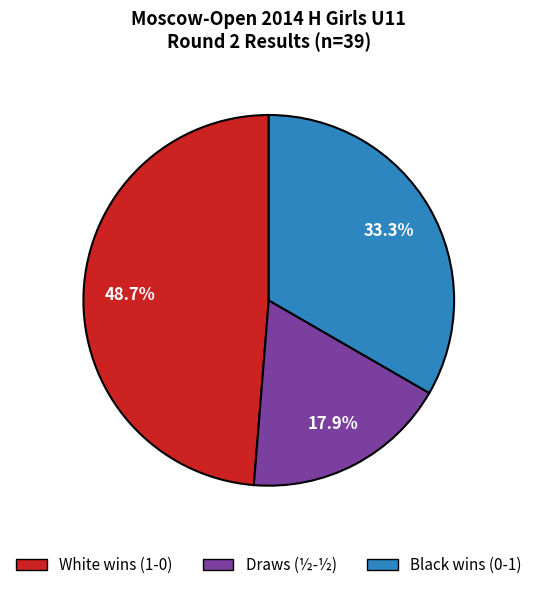

Does any single category account for the majority?

No